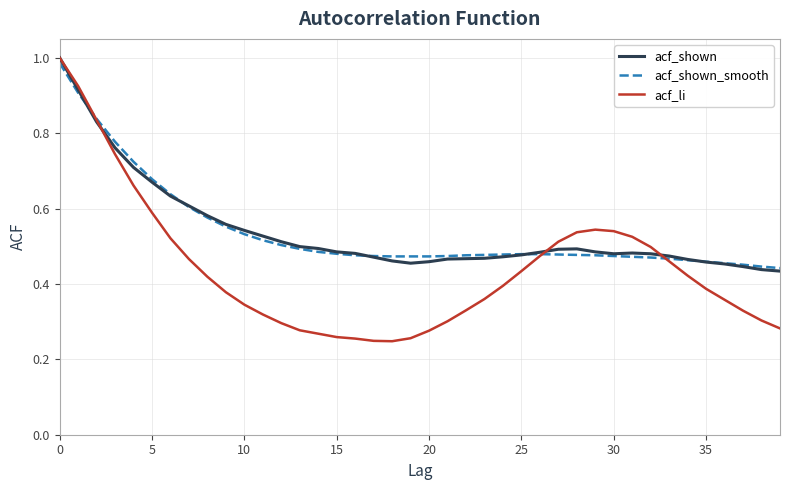

What is the minimum value shown in the chart?

0.2